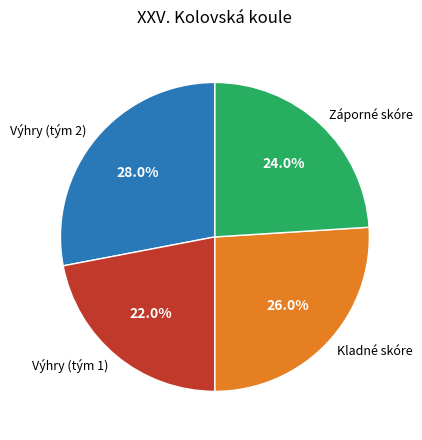

Which has a higher value, Výhry (tým 2) or Záporné skóre?

Výhry (tým 2)